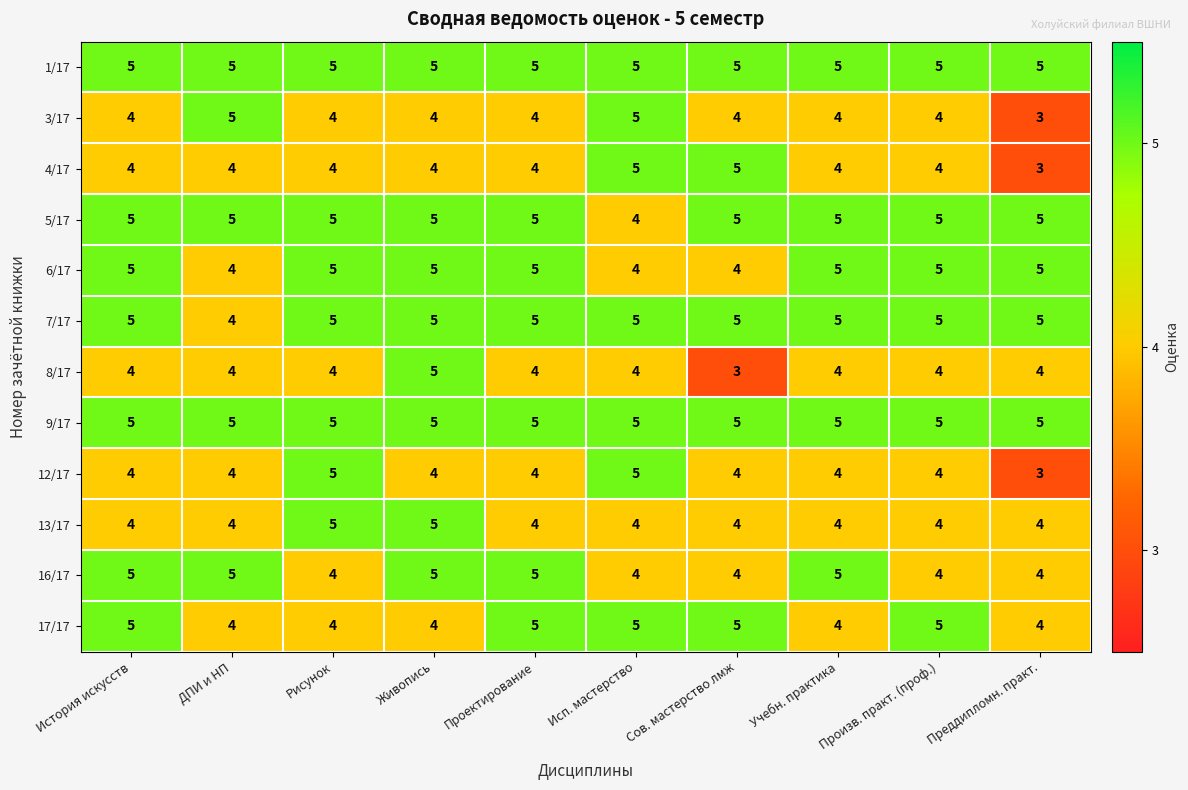

Count the number of data series in this chart.

12